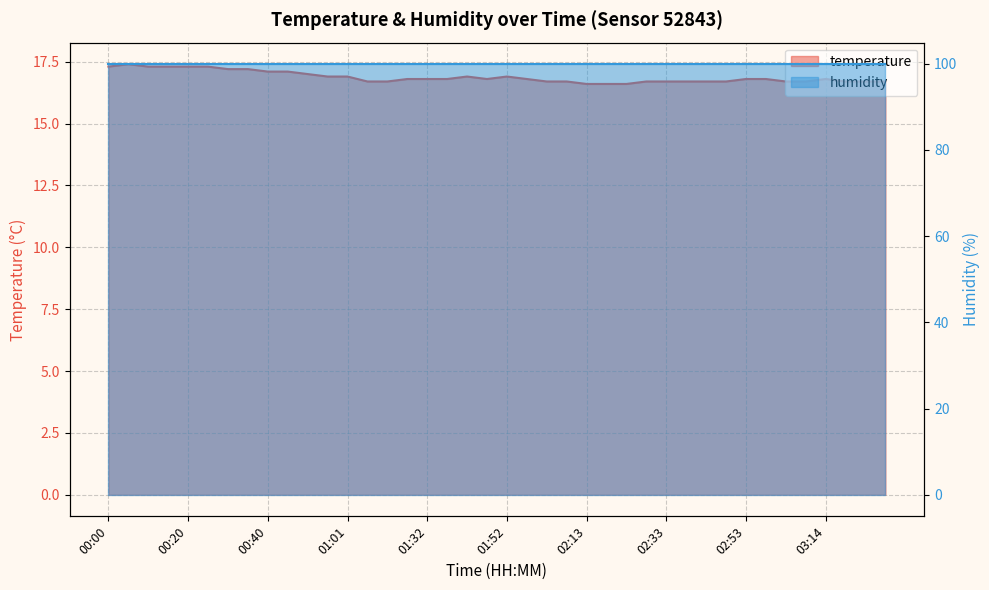

What is the maximum value shown in the chart?

17.4